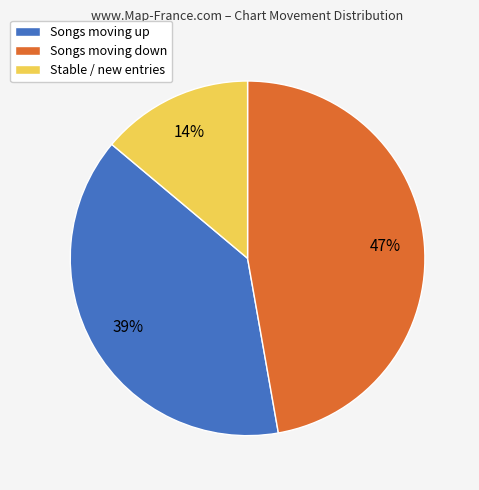

Is it true that Songs moving down is 47% of the pie?

True